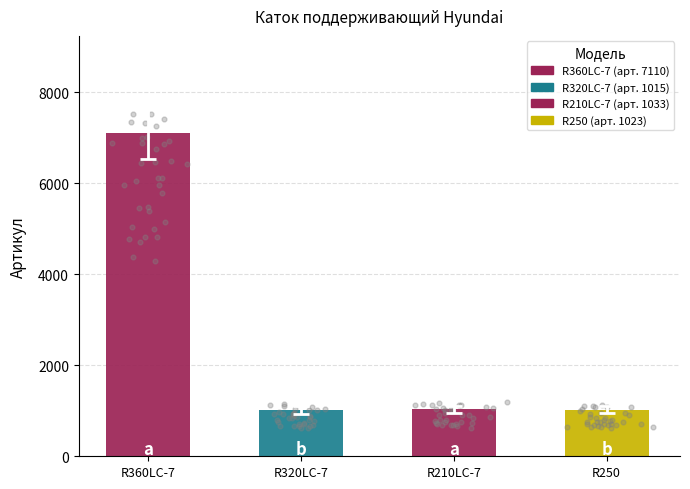

What is the change in value from R320LC-7 to R210LC-7?

+18